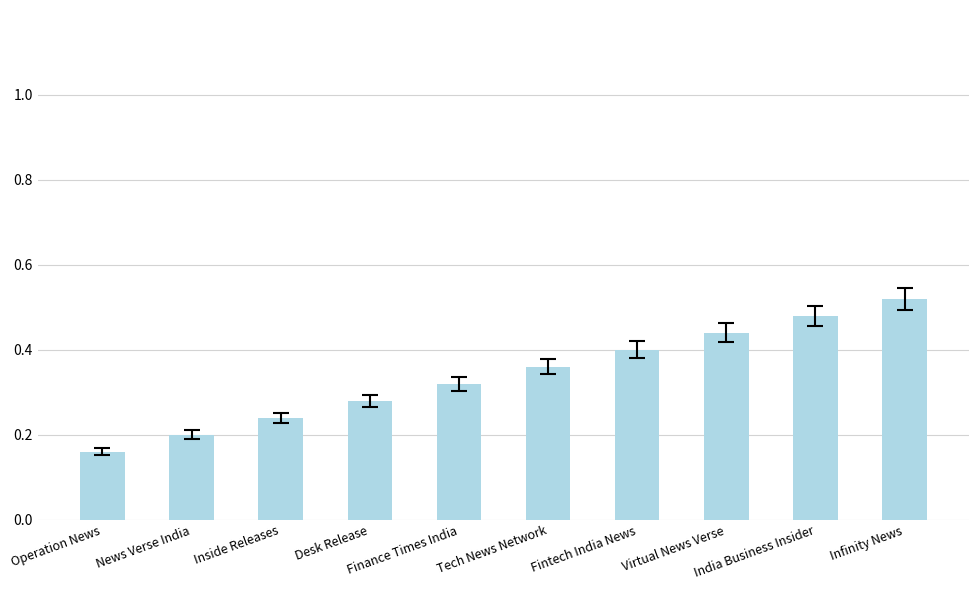

How many values are between 0 and 1?

10